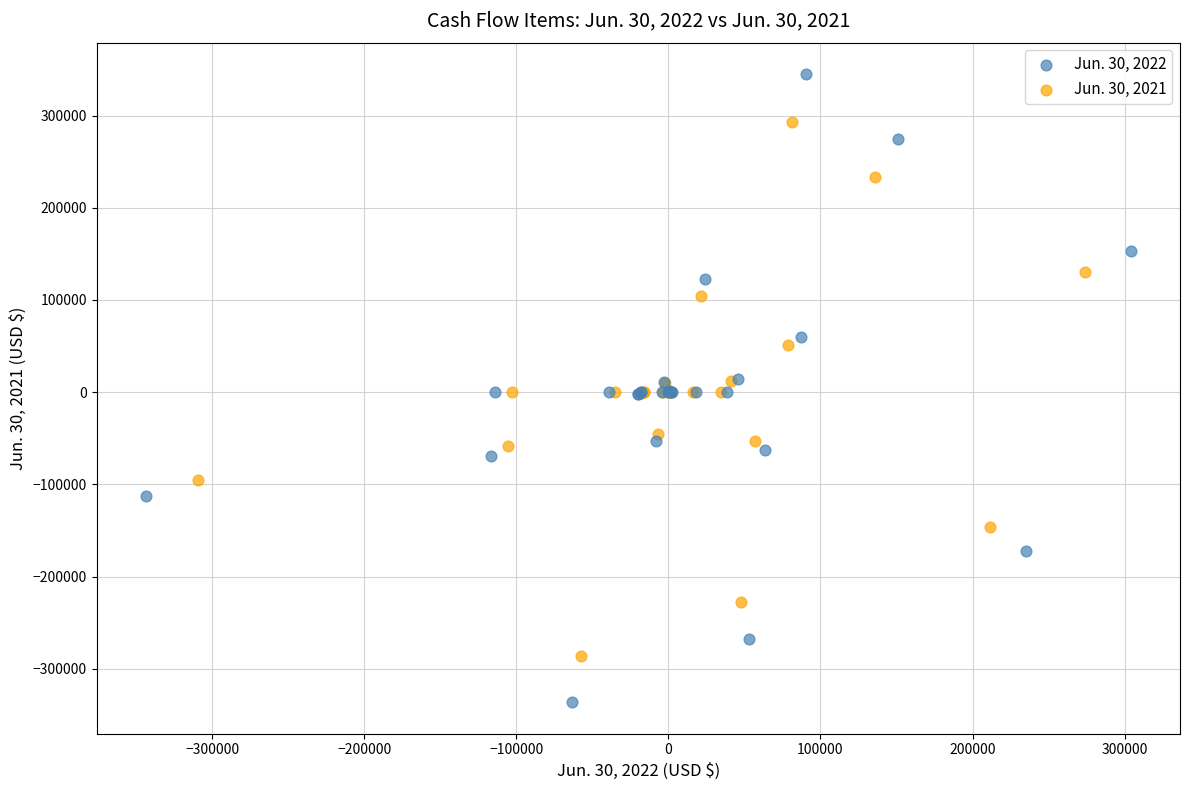

What are all the series names shown in the legend?

Jun. 30, 2022, Jun. 30, 2021